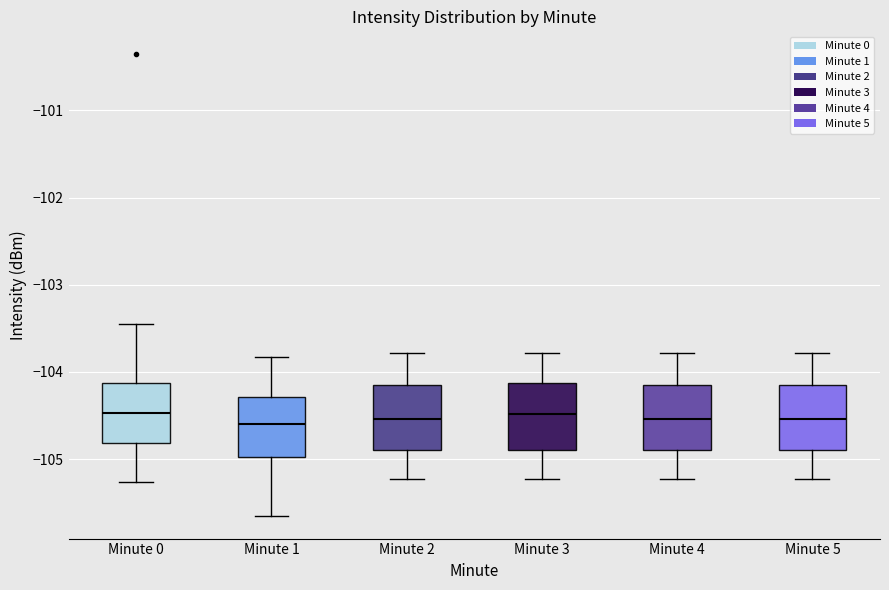

Reading left to right, transcribe this box plot: for each box, give where its median line is, the range the box spans, and where its two whiskers end, as read against the y-axis. The values are not printed on the chart, so give them approximately, as read against the axis.

Minute 0: median -104.5, box -104.8 to -104.1, whiskers -105.3 to -103.4
Minute 1: median -104.6, box -105.0 to -104.3, whiskers -105.6 to -103.8
Minute 2: median -104.5, box -104.9 to -104.2, whiskers -105.2 to -103.8
Minute 3: median -104.5, box -104.9 to -104.1, whiskers -105.2 to -103.8
Minute 4: median -104.5, box -104.9 to -104.2, whiskers -105.2 to -103.8
Minute 5: median -104.5, box -104.9 to -104.2, whiskers -105.2 to -103.8